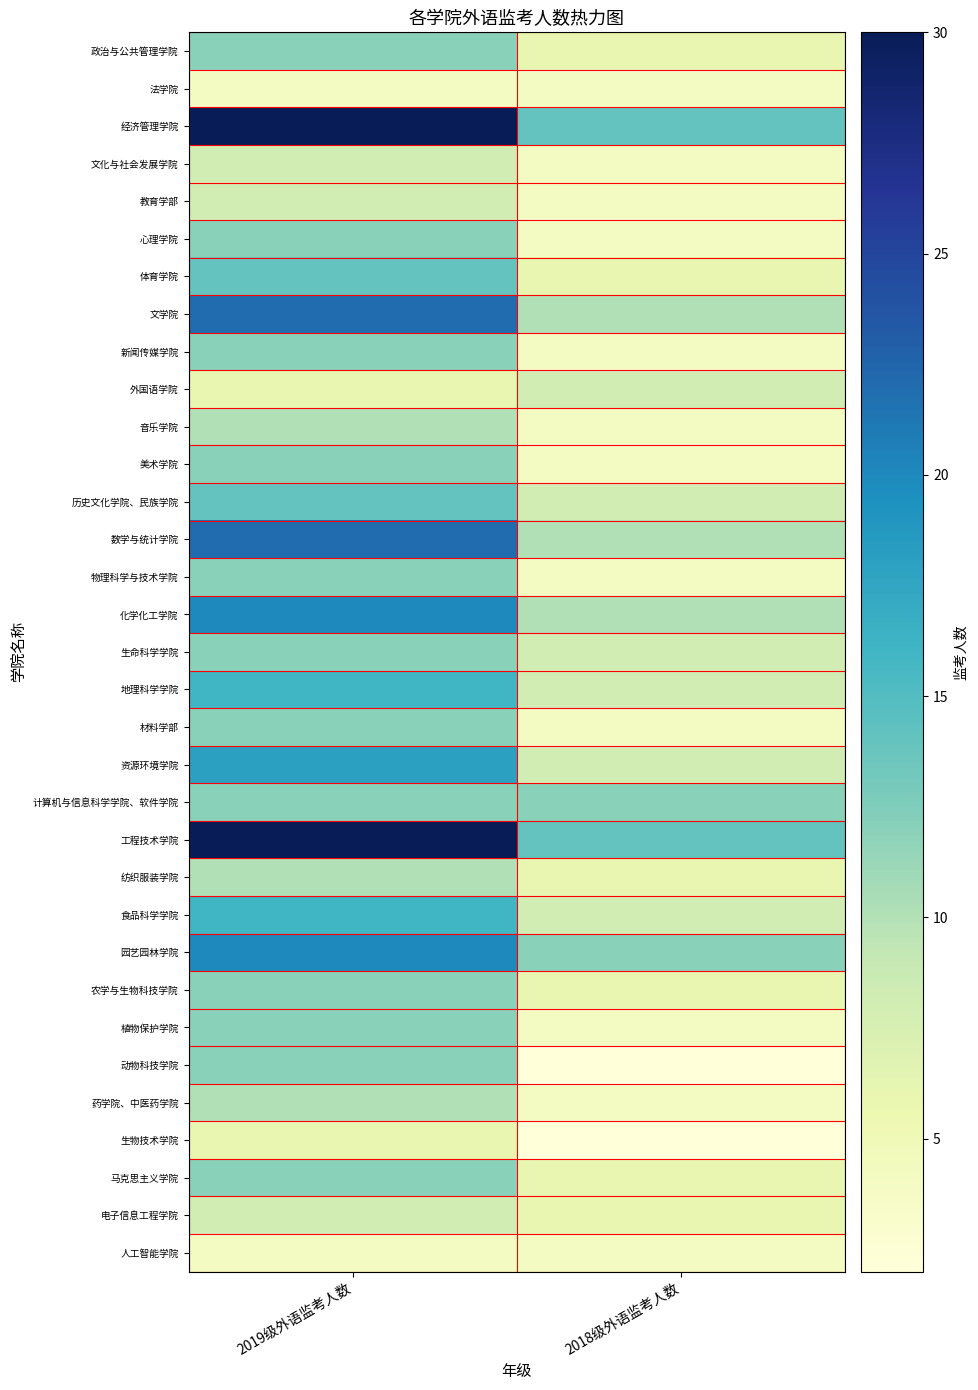

At 2018级外语监考人数, list the series in order from largest to smallest.

经济管理学院, 工程技术学院, 计算机与信息科学学院、软件学院, 园艺园林学院, 文学院, 数学与统计学院, 化学化工学院, 外国语学院, 历史文化学院、民族学院, 生命科学学院, 地理科学学院, 资源环境学院, 食品科学学院, 政治与公共管理学院, 体育学院, 纺织服装学院, 农学与生物科技学院, 马克思主义学院, 电子信息工程学院, 法学院, 文化与社会发展学院, 教育学部, 心理学院, 新闻传媒学院, 音乐学院, 美术学院, 物理科学与技术学院, 材料学部, 植物保护学院, 药学院、中医药学院, 人工智能学院, 动物科技学院, 生物技术学院